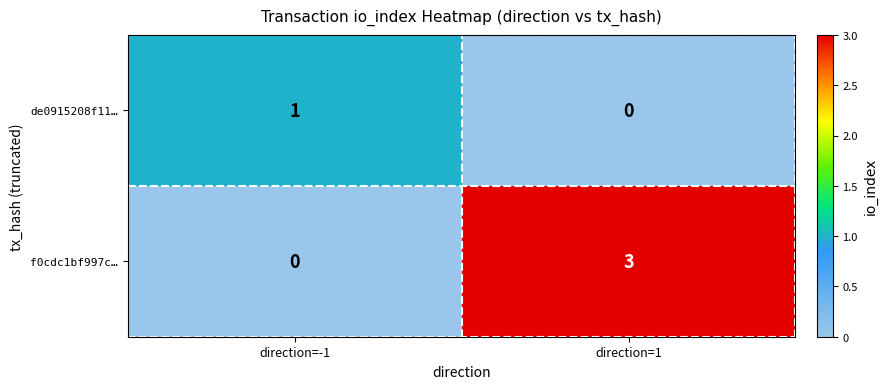

Reading right to left, what are all the values shown in this chart?

de0915208f11…: direction=1=0	direction=-1=1
f0cdc1bf997c…: direction=1=3	direction=-1=0